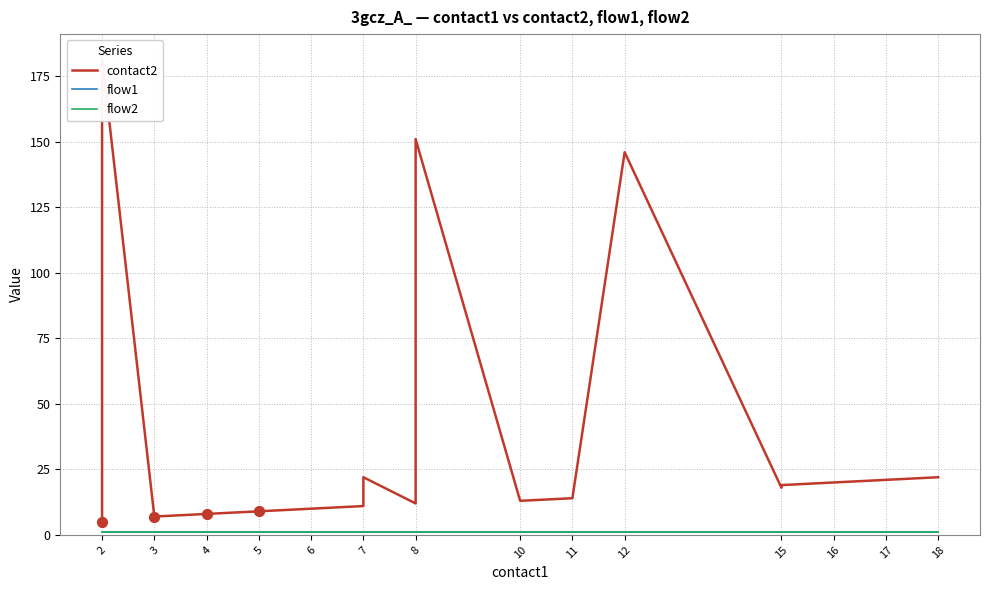

Is the value of flow1 at 4 greater than the value of flow2 at 4?

No